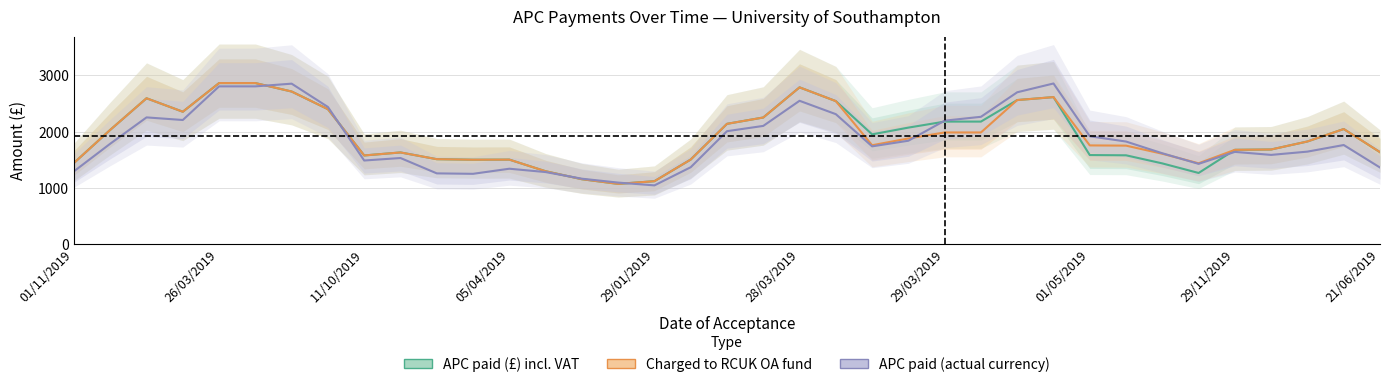

What value does the APC paid (£) incl. VAT series have at 34?

1827.2